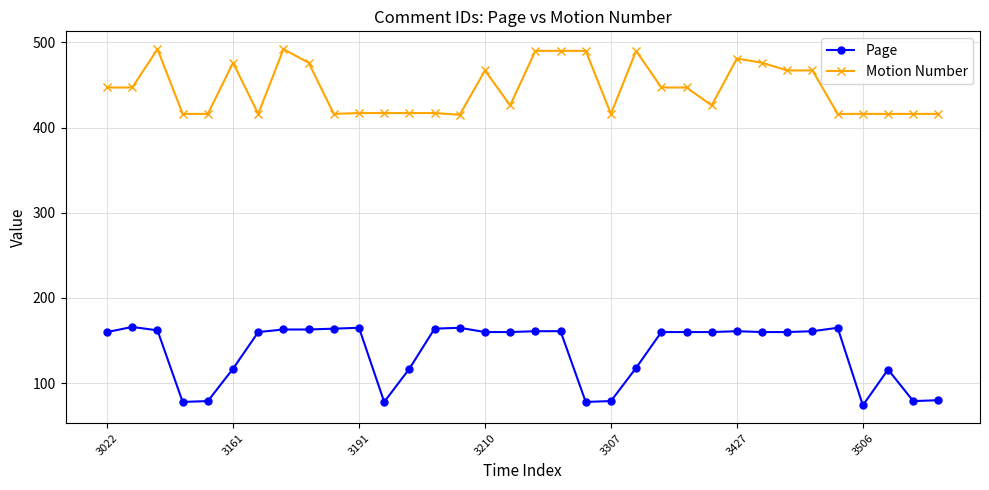

What is the difference between the second highest and minimum values in the Page series?

91